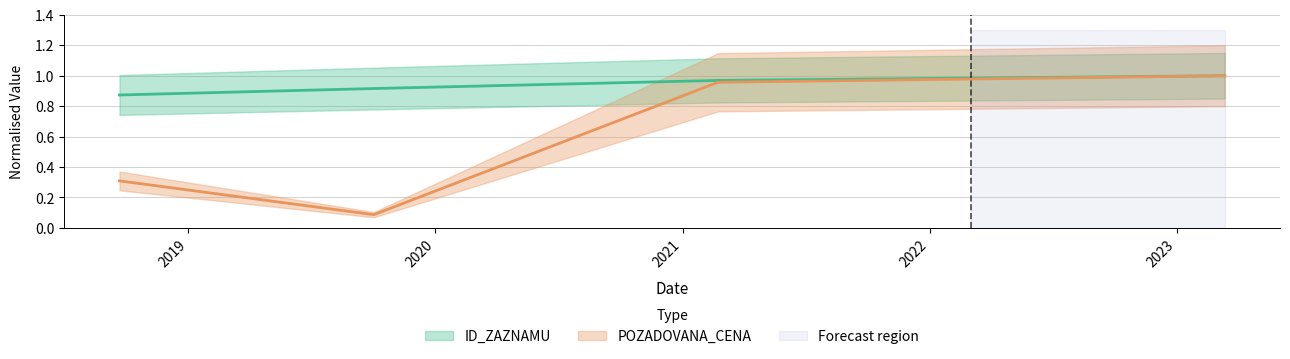

Read the POZADOVANA_CENA value at 2018-09-21.

0.3